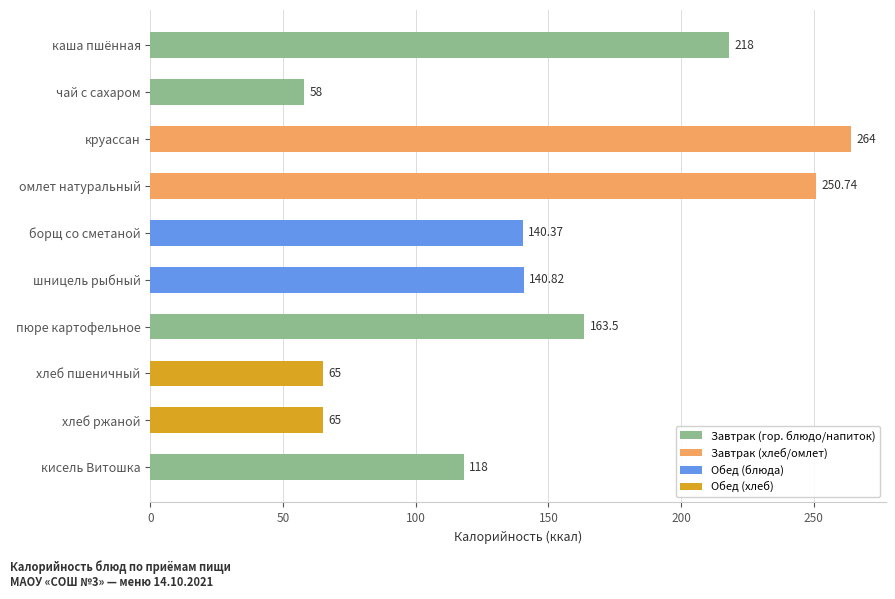

Where is the data nearest to the value 161?

пюре картофельное